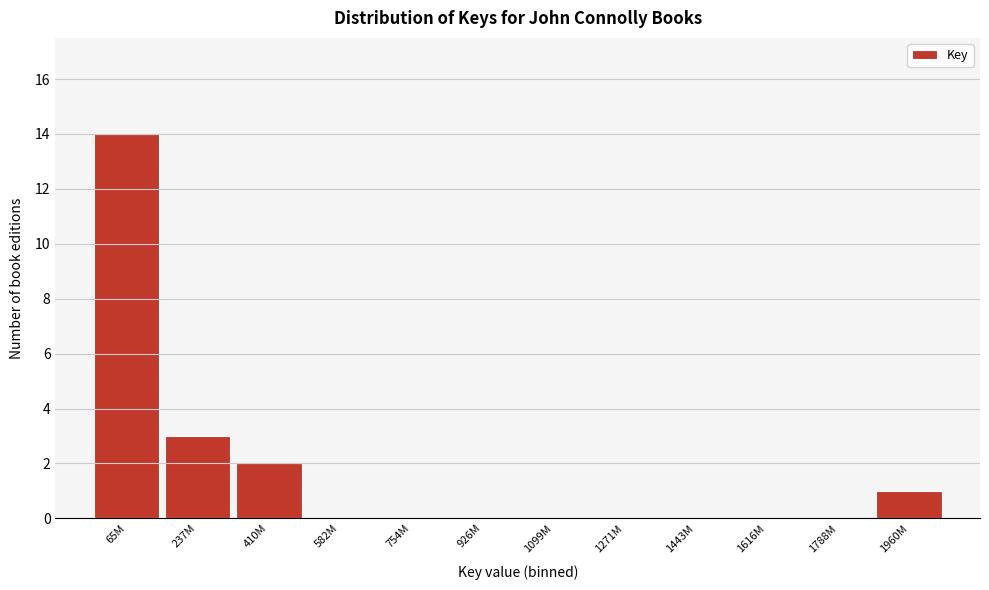

Reading left to right, transcribe all the data shown in this chart.

65M=14	237M=3	410M=2	582M=0	754M=0	926M=0	1099M=0	1271M=0	1443M=0	1616M=0	1788M=0	1960M=1